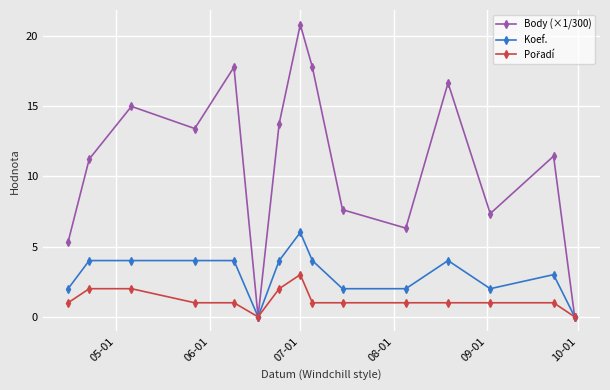

Which series has the largest total across all categories?

Body (×1/300)